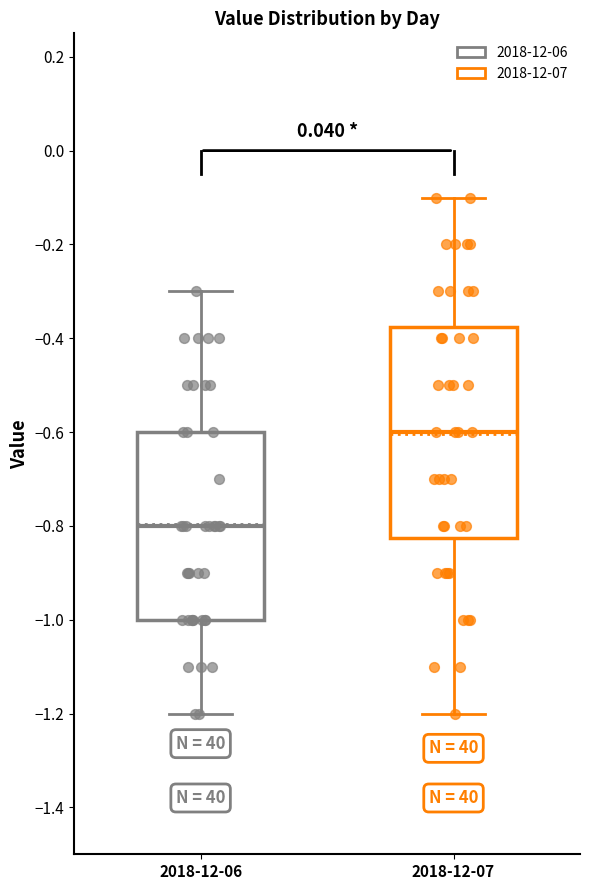

Which box is the tallest, from its lower edge to its upper edge?

2018-12-07